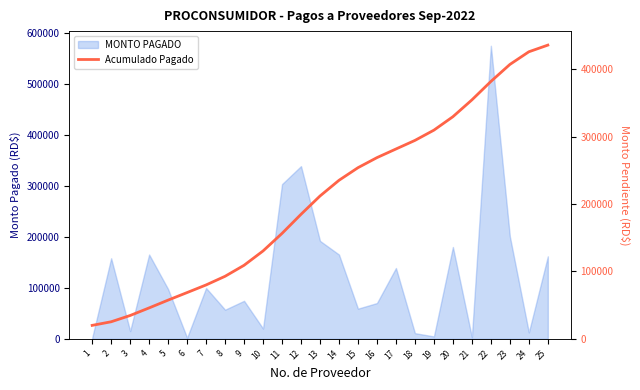

True or false: the data shows 268805.9 at 16.

True